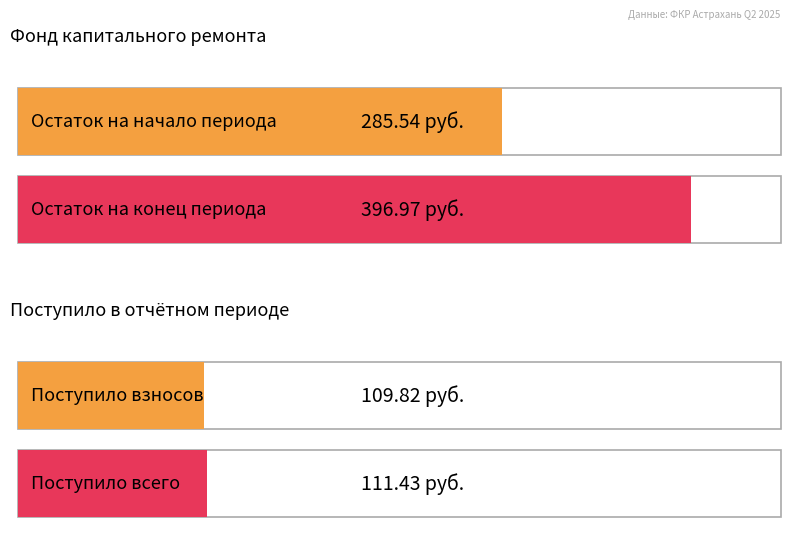

What is the approximate value of за счет минимального взноса at Взносов?

109.8